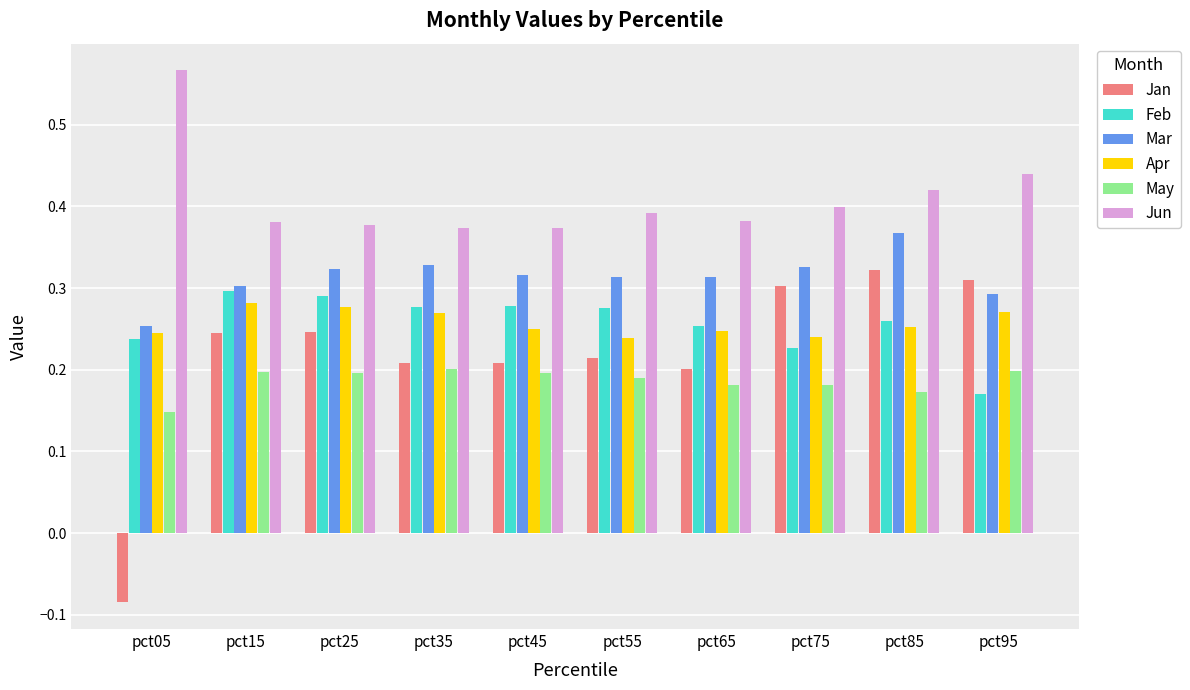

Which category has the highest value across all series?

pct05